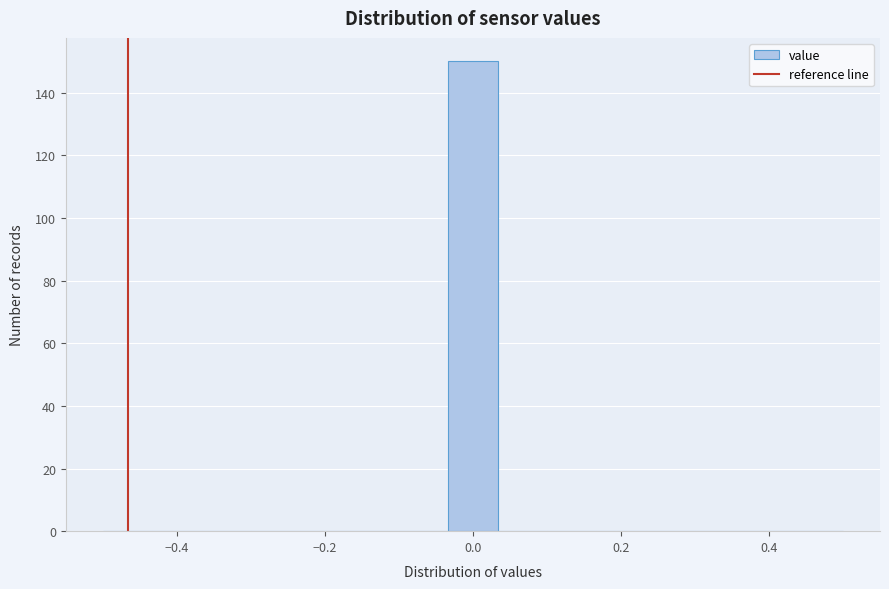

Read against the x-axis, roughly where is the centre of the tallest bar?

0.00